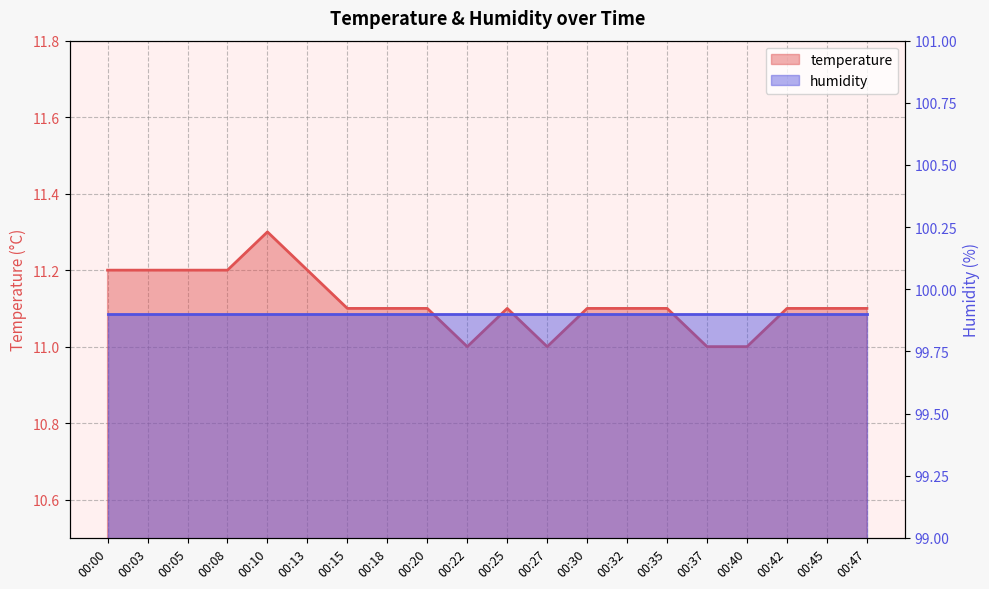

Rank the categories by value from lowest to highest.

00:22, 00:27, 00:37, 00:40, 00:15, 00:18, 00:20, 00:25, 00:30, 00:32, 00:35, 00:42, 00:45, 00:47, 00:00, 00:03, 00:05, 00:08, 00:13, 00:10